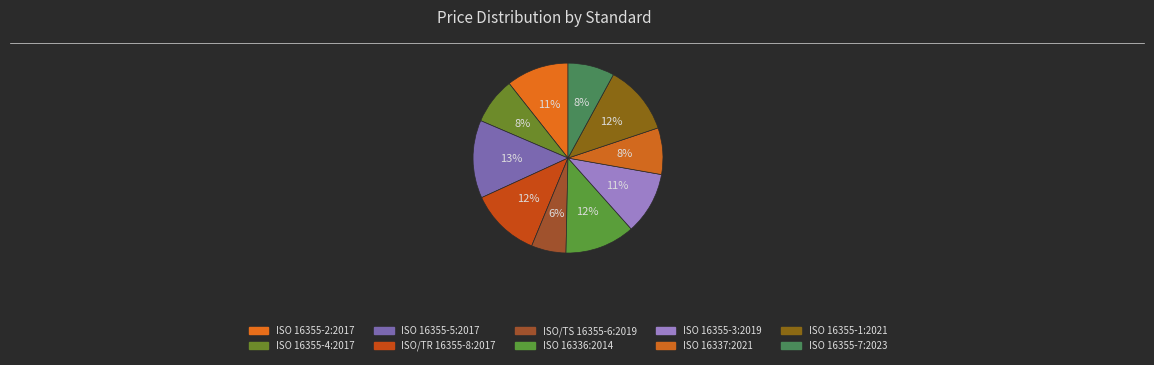

What is the ratio of the value at ISO/TR 16355-8:2017 to the value at ISO/TS 16355-6:2019?

2.0